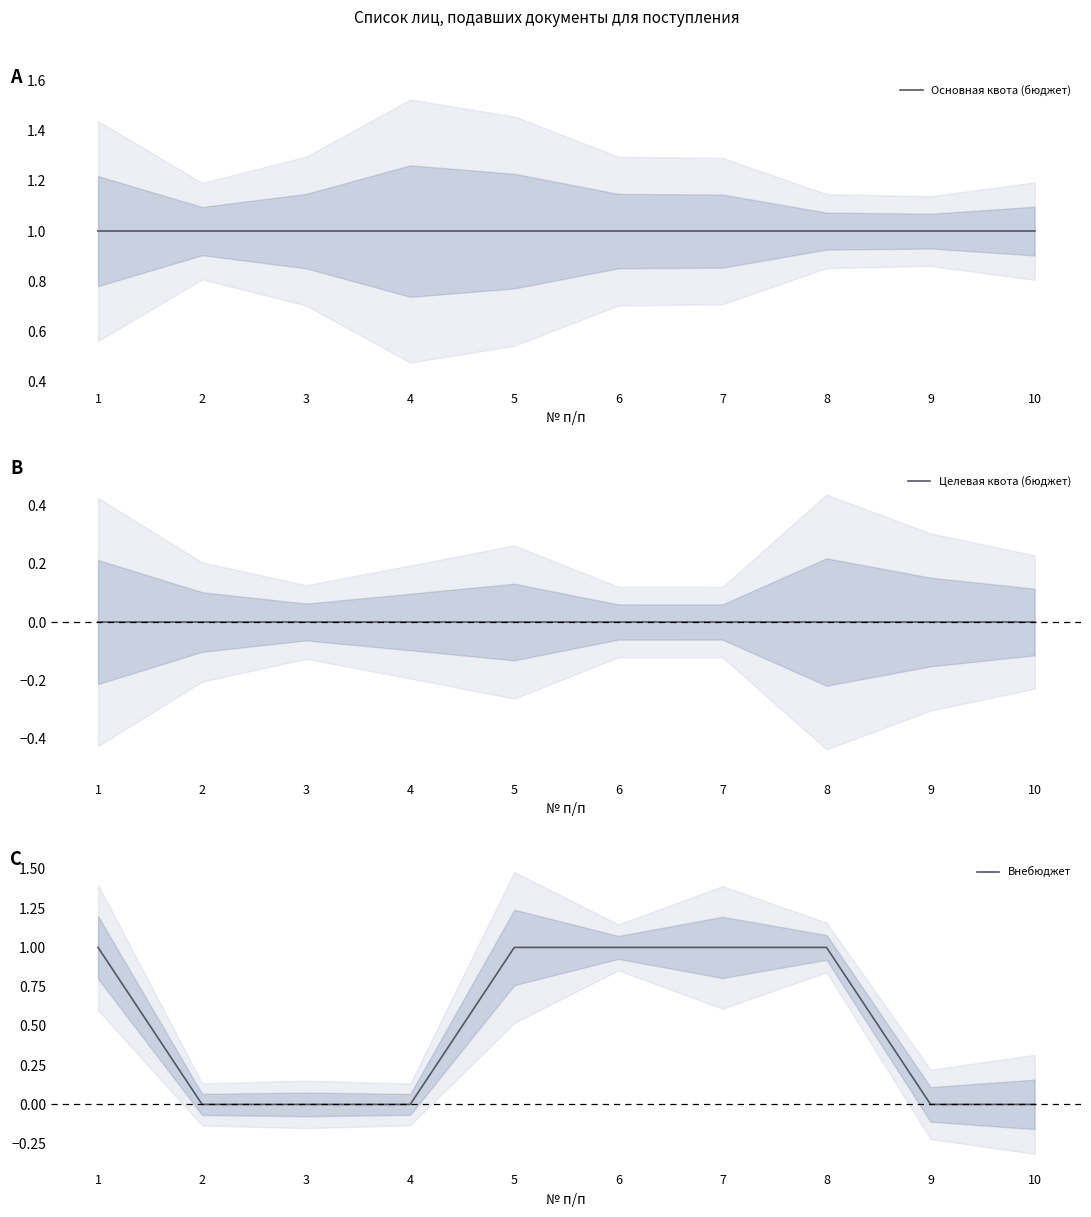

Does the chart display data point markers on the line(s)?

No